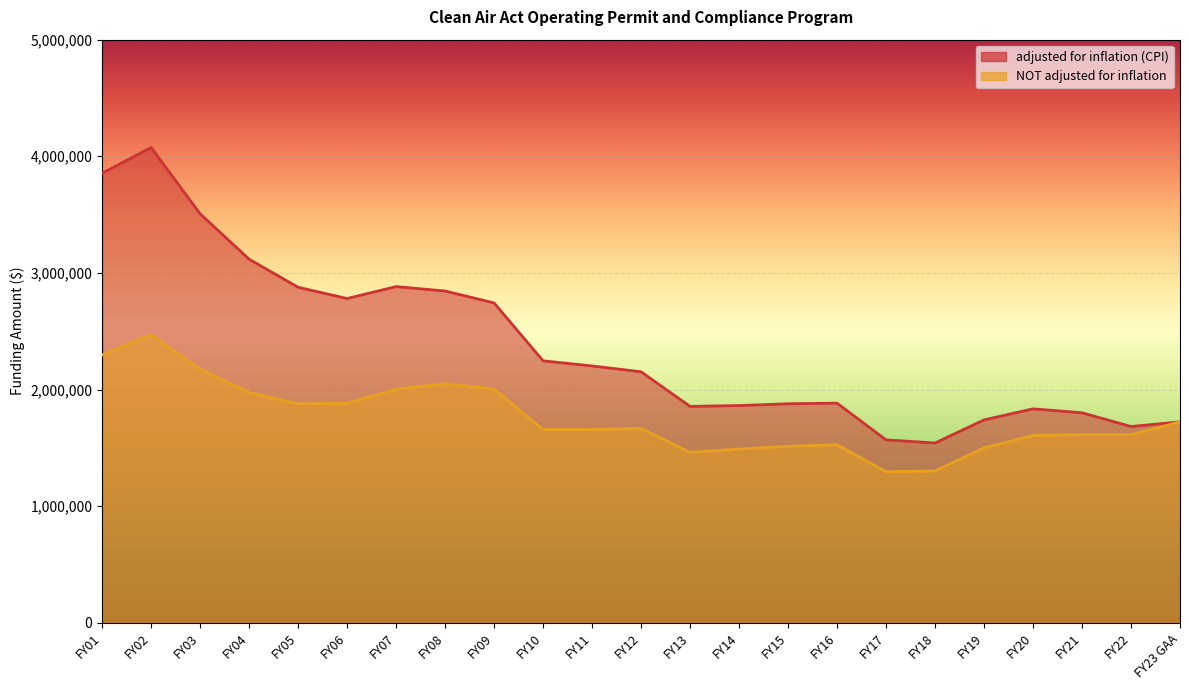

What is the label of the 19th point from the right?

FY05